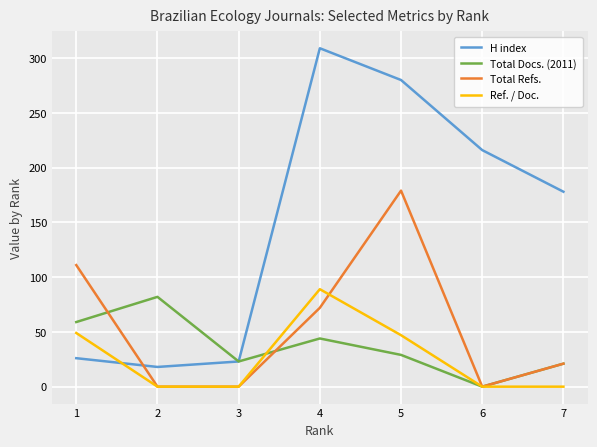

Count the Total Refs. values in the range 0 to 111.

6